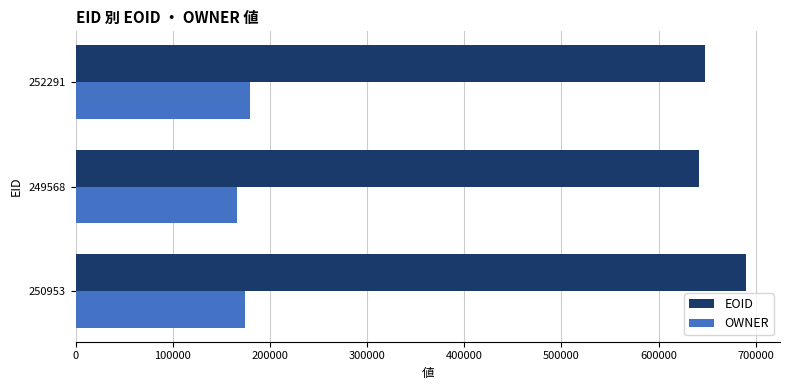

The value of OWNER at 249568 is 166156. True or false?

True